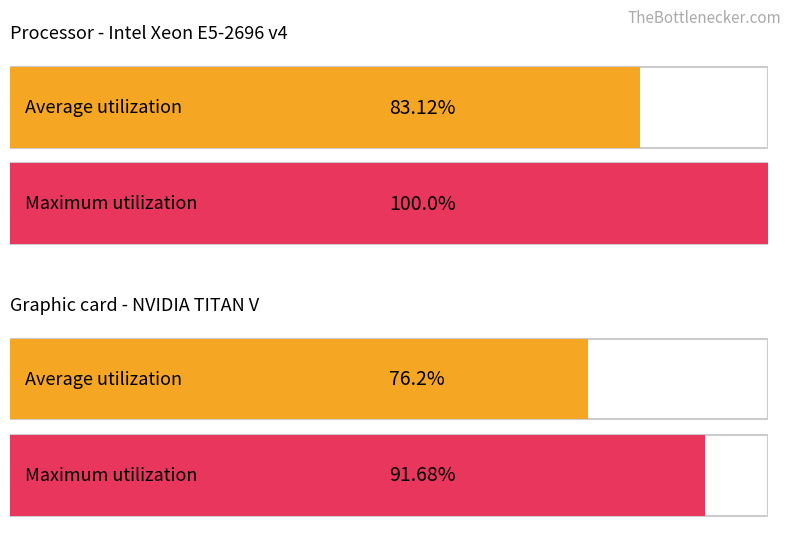

How many bars are there in each group?

2